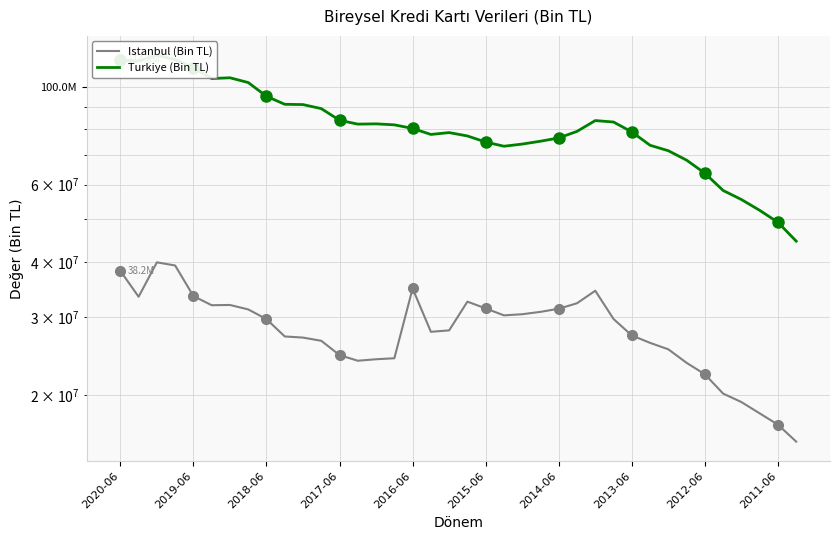

Count the number of data series in this chart.

2